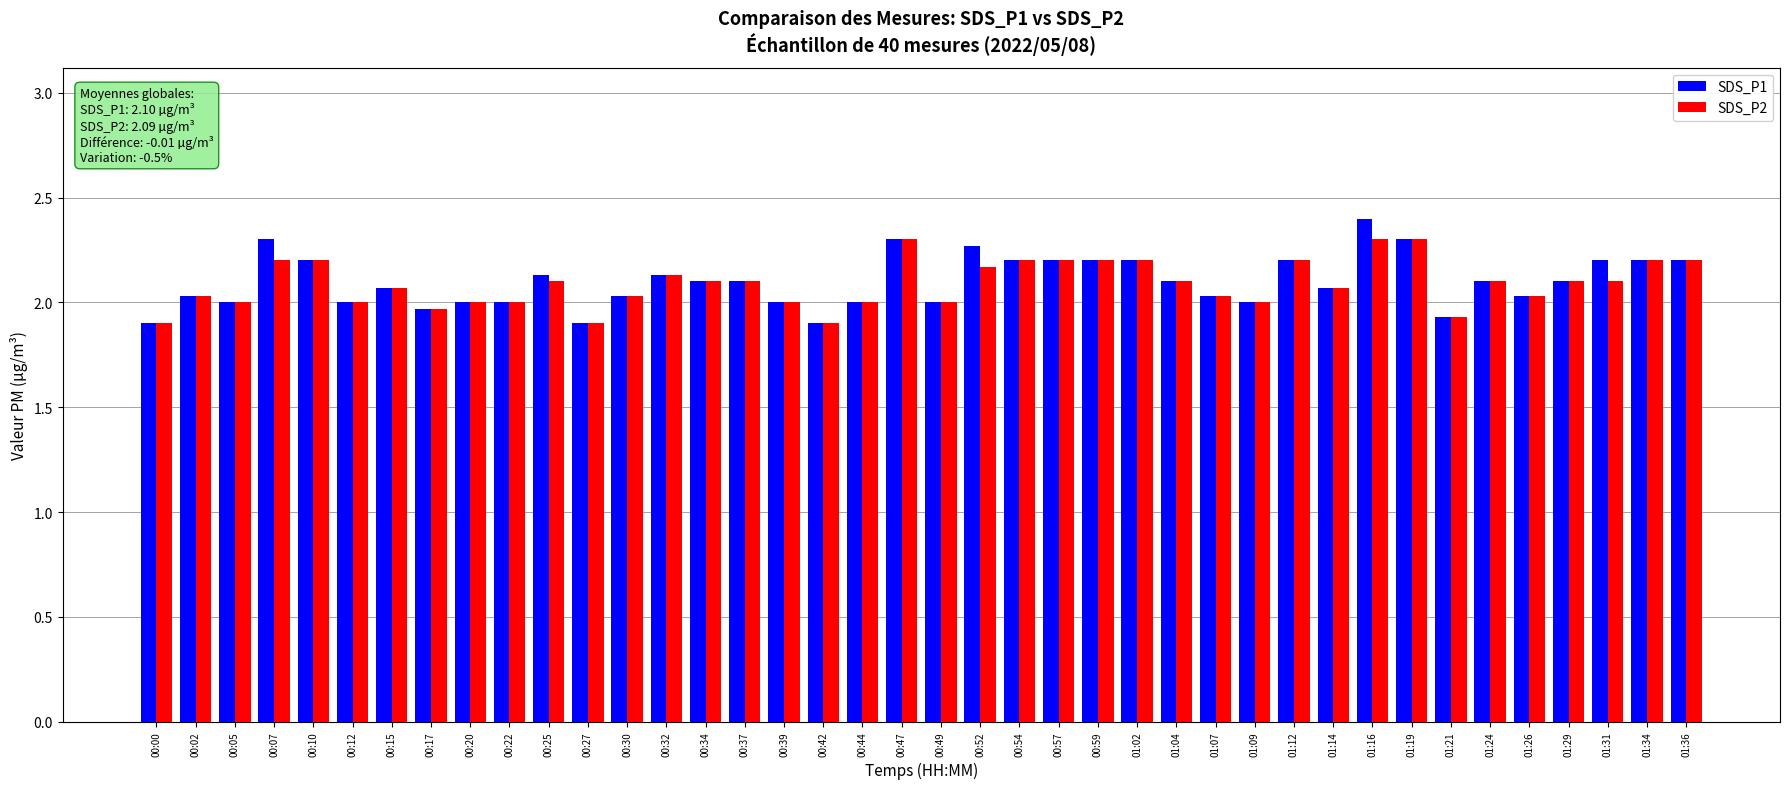

How many categories are shown in the chart?

40